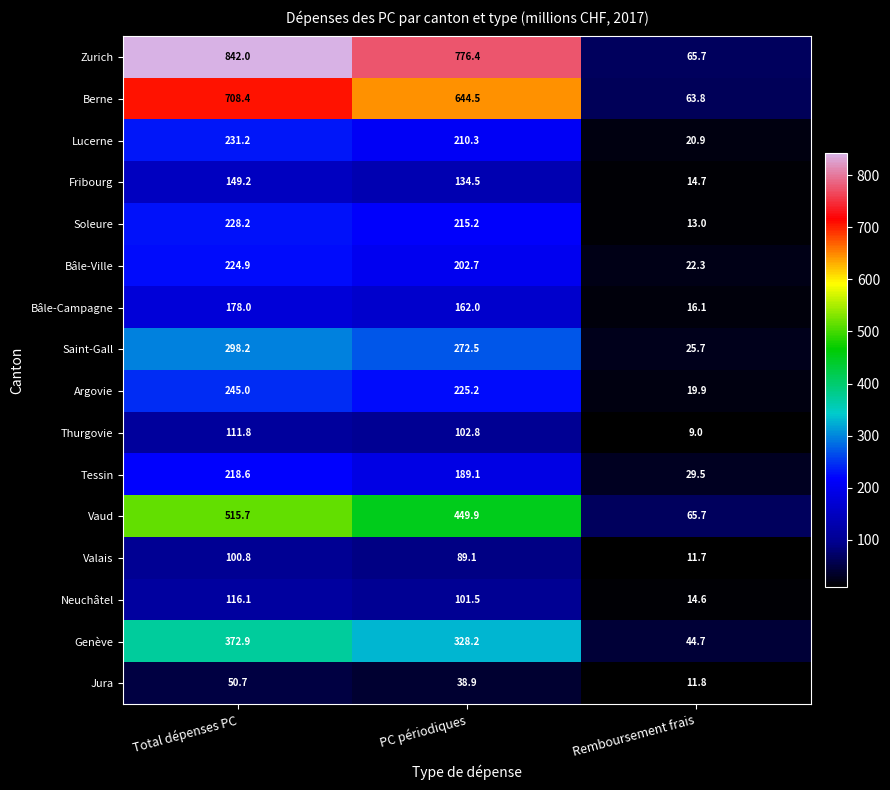

What is the difference between the highest and lowest values at Total dépenses PC?

791.3